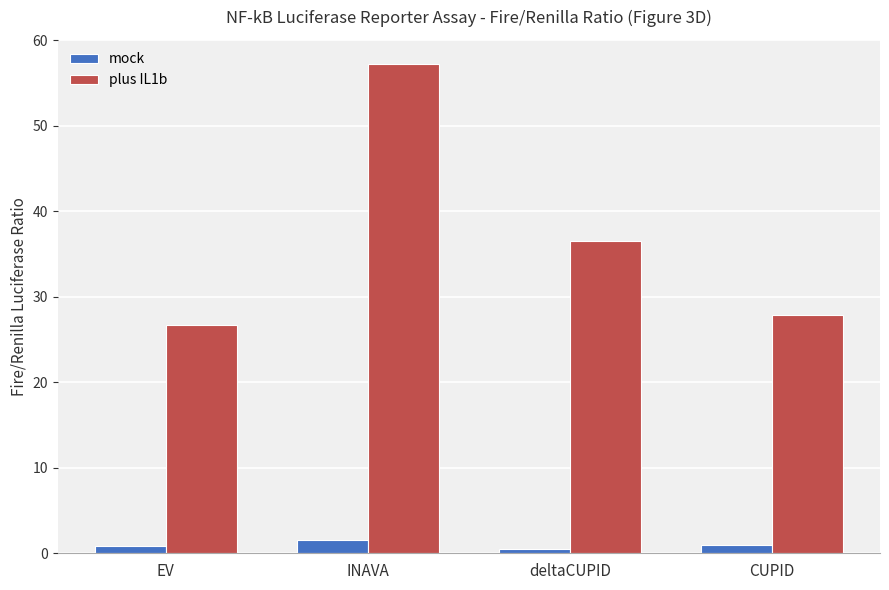

Which series changed the most between INAVA and deltaCUPID?

plus IL1b